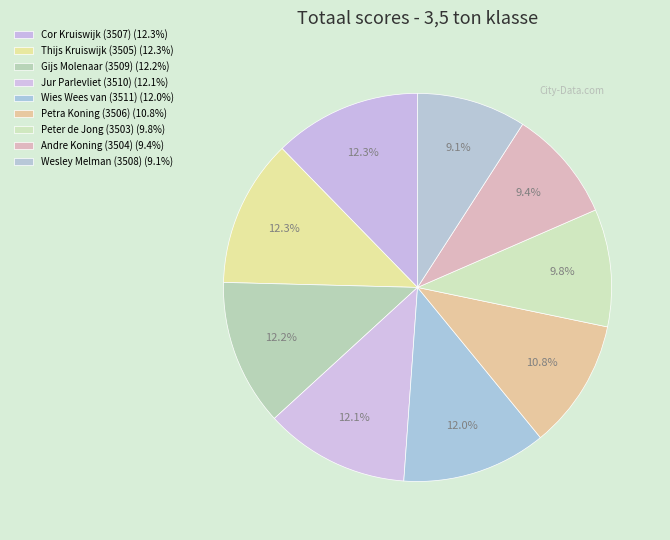

Is the sum of Petra Koning (3506) and Gijs Molenaar (3509) greater than half?

No